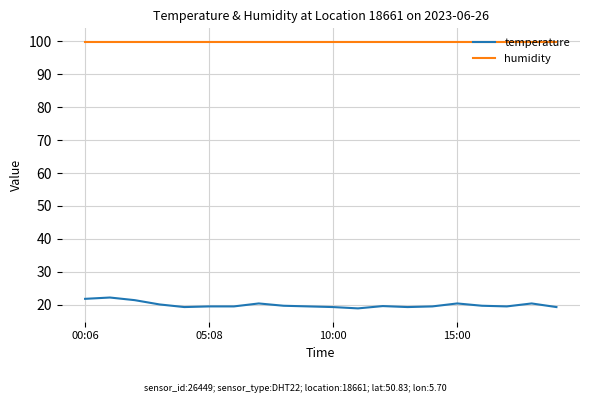

What are all the series names shown in the legend?

temperature, humidity